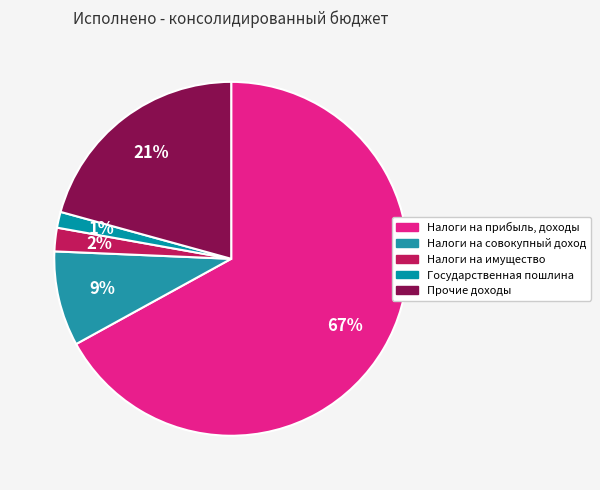

Which has a higher value, Налоги на прибыль, доходы or Государственная пошлина?

Налоги на прибыль, доходы